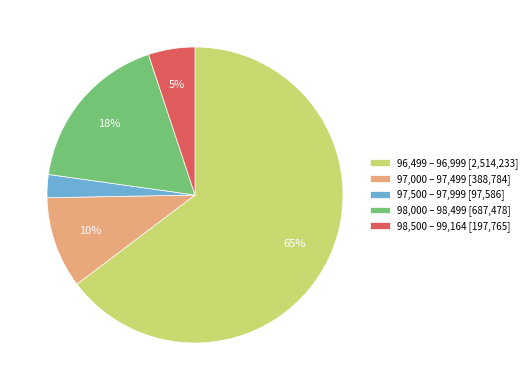

To the nearest percent, what portion does 98,000 – 98,499 [687,478] represent?

18%